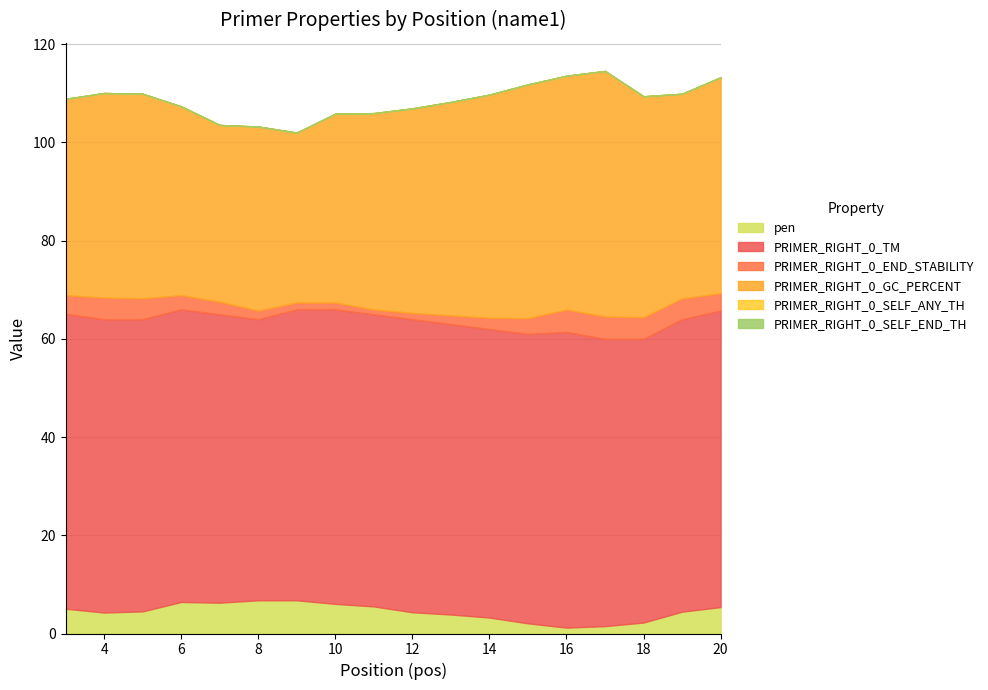

True or false: pen and PRIMER_RIGHT_0_TM intersect in this chart.

False